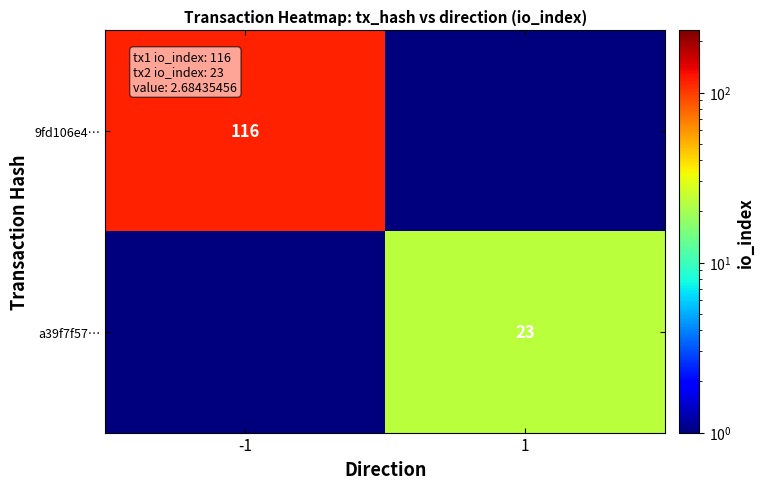

What is the difference between the highest and lowest values at -1?

115.5